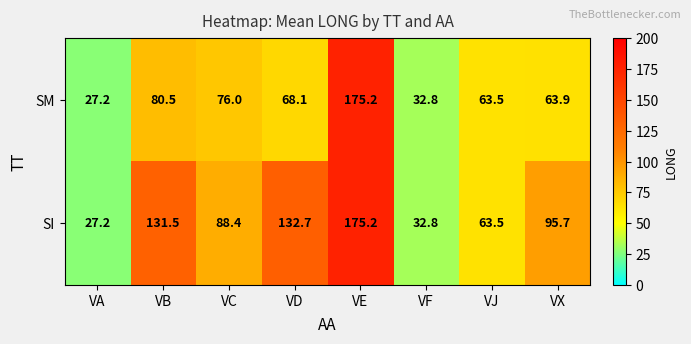

What is the total value across all series at VD?

200.8